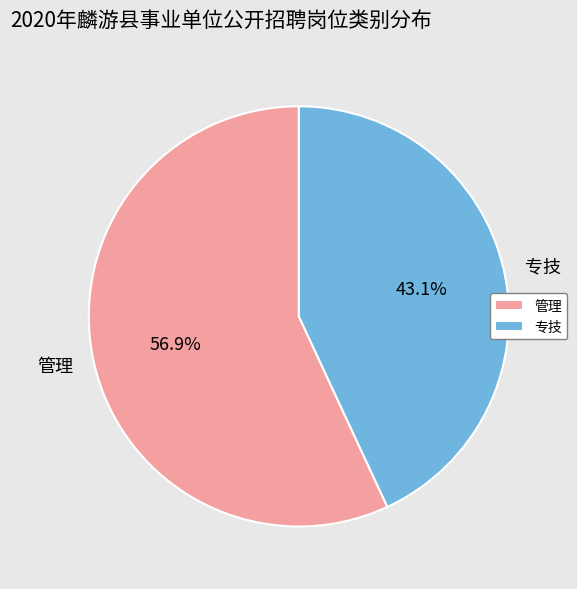

Rank the categories by value from lowest to highest.

专技, 管理